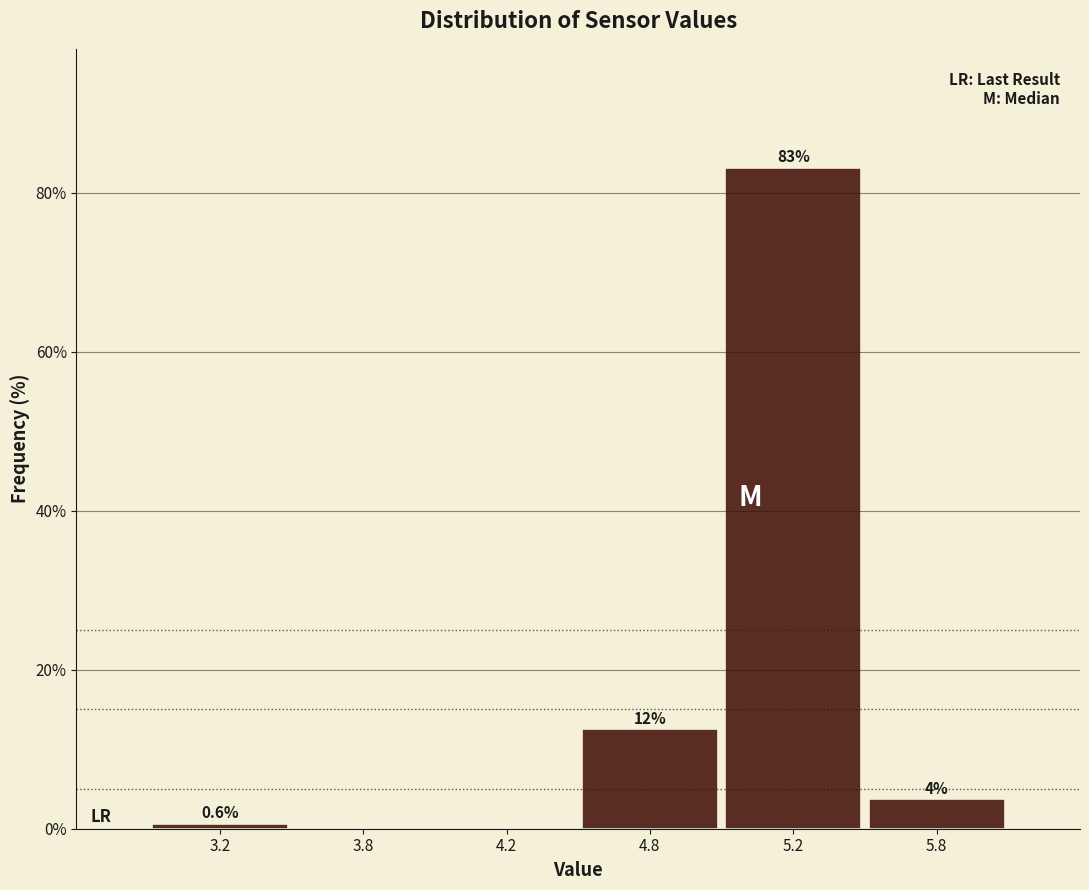

The chart shows a value of 12.5 at 4.8. True or false?

True